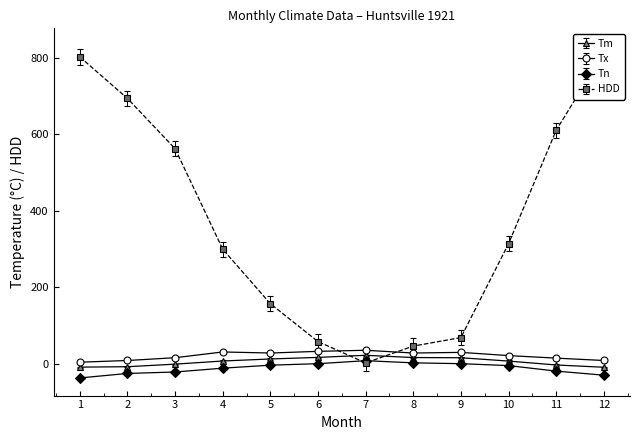

True or false: Tx and Tn intersect in this chart.

False